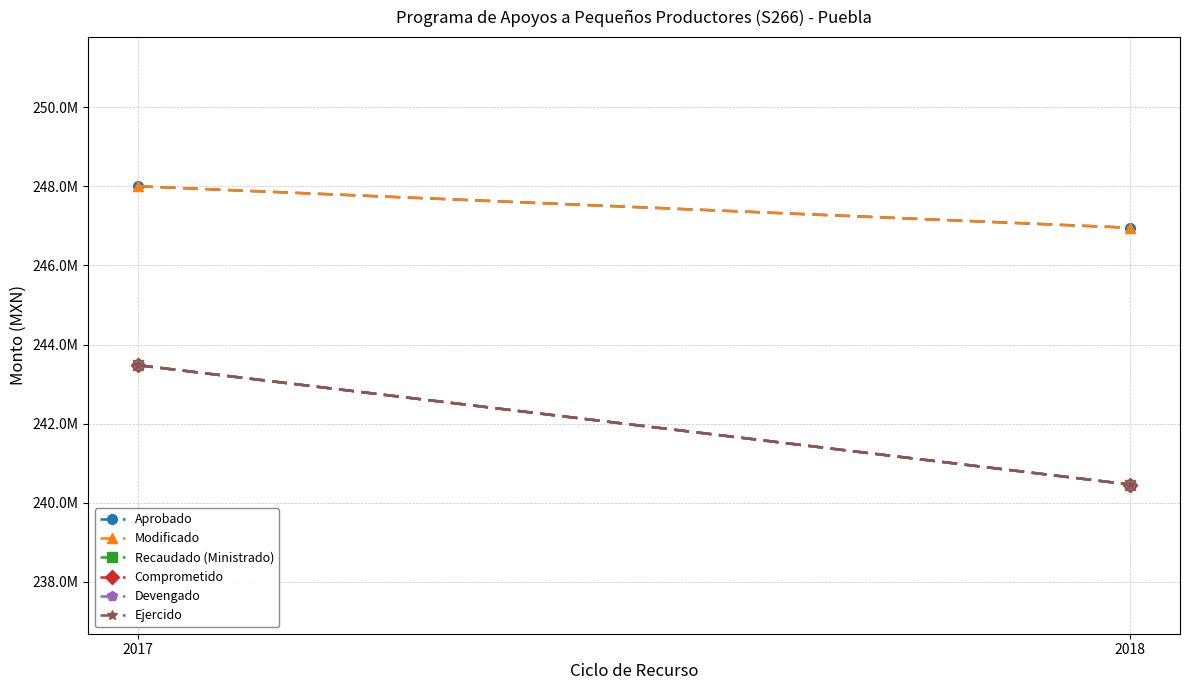

Reading right to left, what are all the values shown in this chart?

Aprobado: 246952796.2	248002149.1
Modificado: 246952796.2	248002149.1
Recaudado (Ministrado): 240460366.3	243477895.8
Comprometido: 240460366.3	243477895.8
Devengado: 240460366.3	243477895.8
Ejercido: 240460366.3	243477895.8